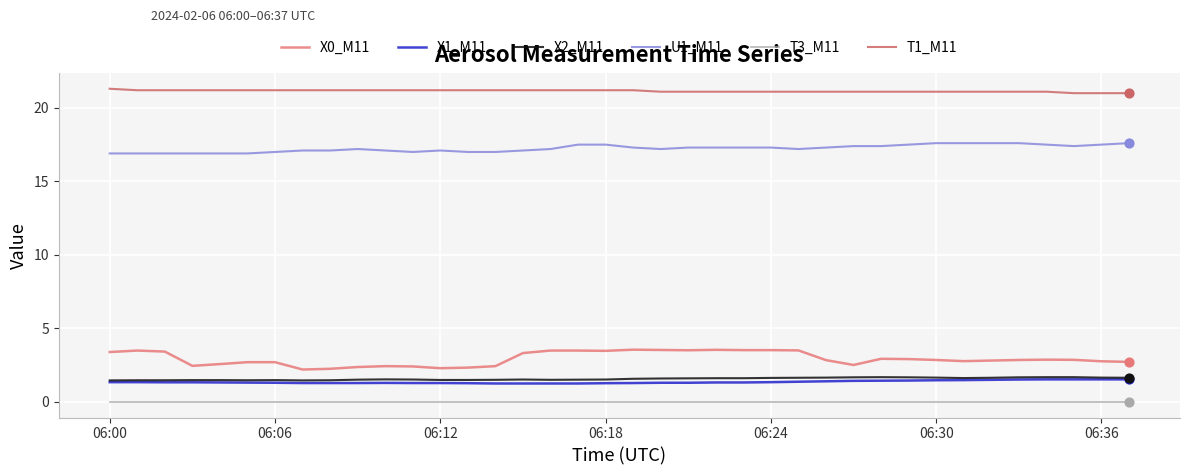

What are all the series names shown in the legend?

X0_M11, X1_M11, X2_M11, U1_M11, T3_M11, T1_M11